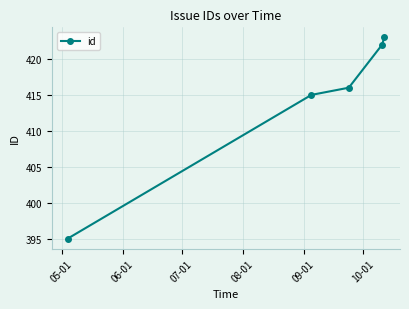

What is the smallest value displayed?

395